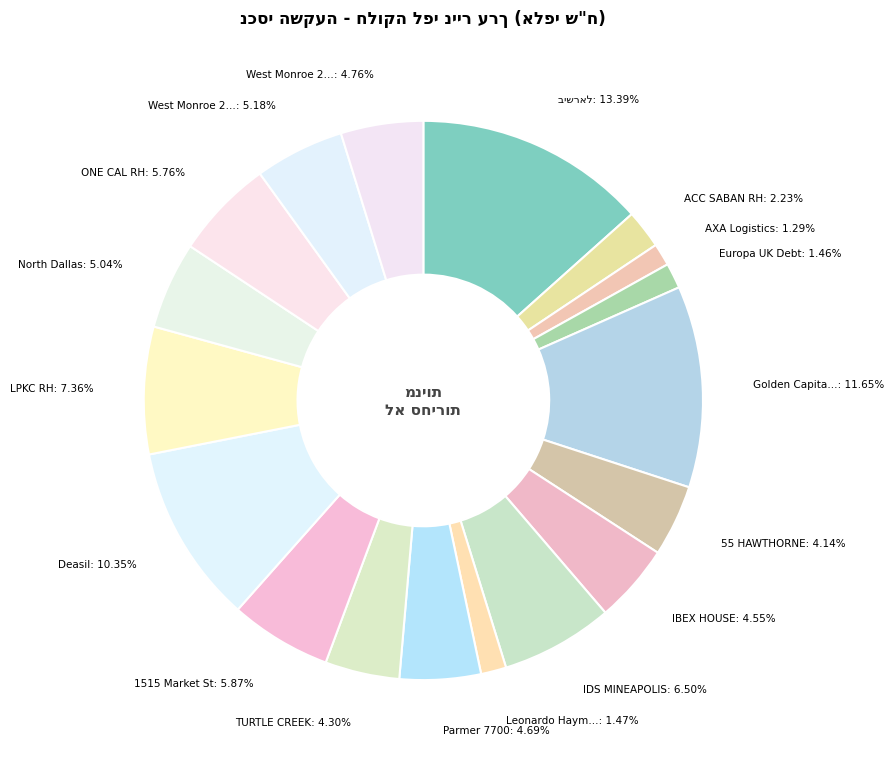

How many segments does this pie chart have?

18